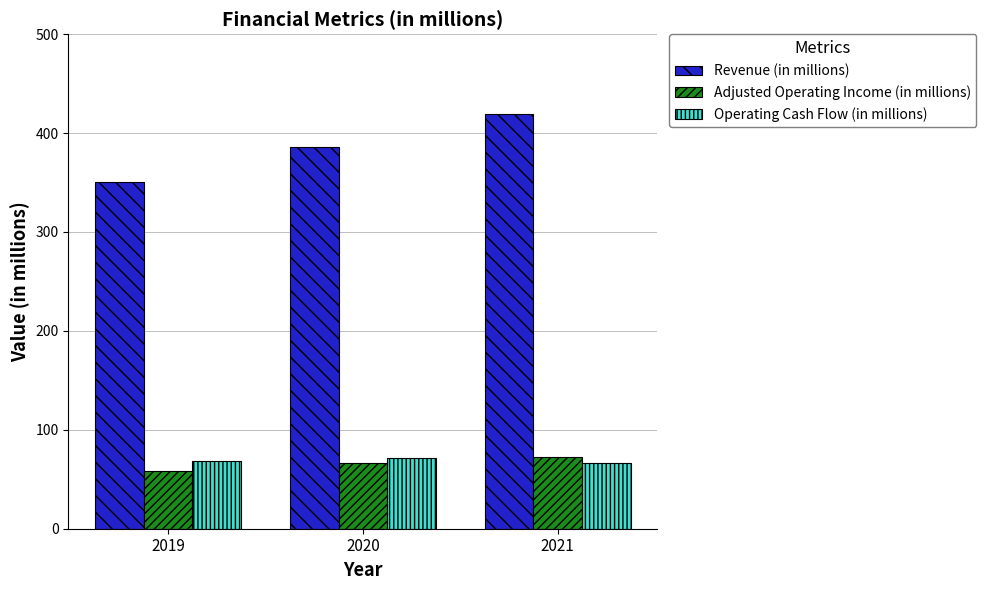

At how many categories does at least one series exceed 176?

3